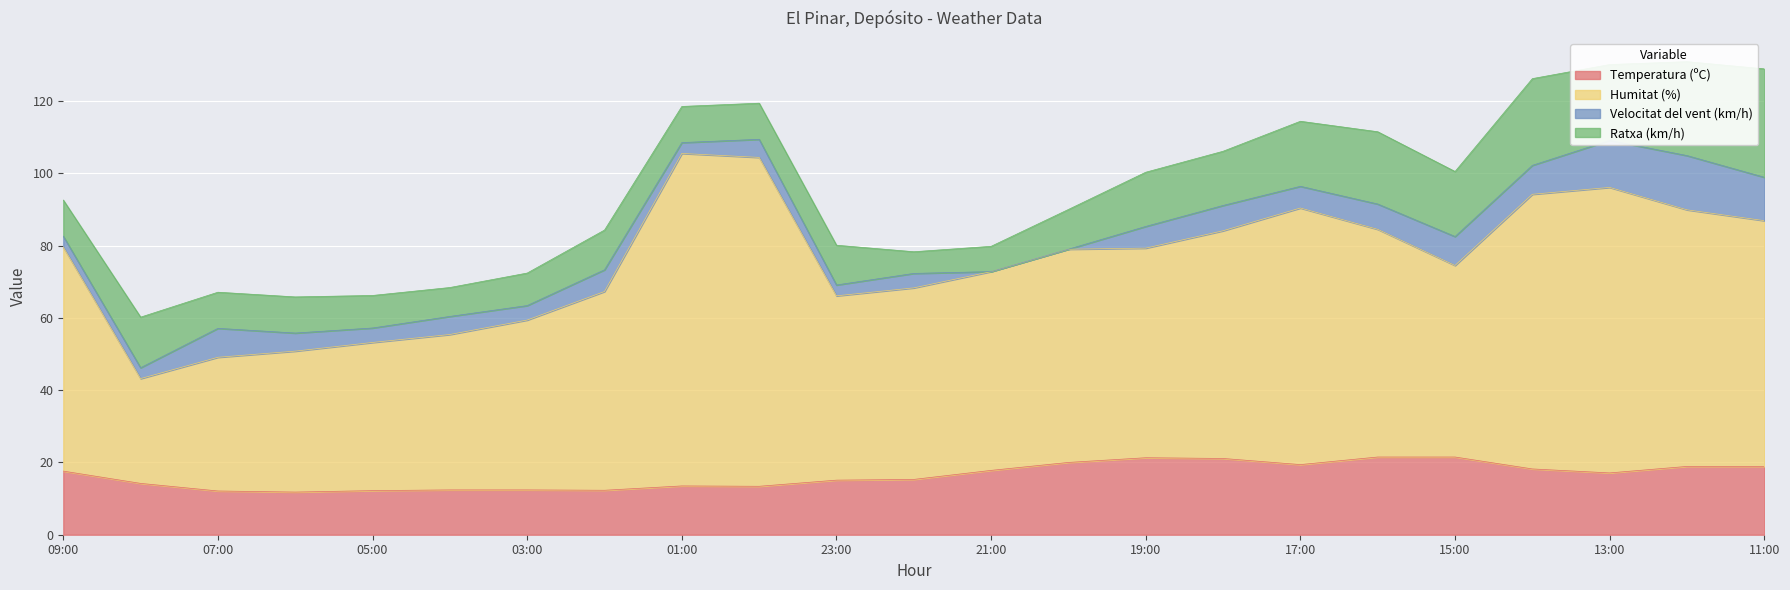

What is the maximum value for Temperatura (ºC)?

21.5